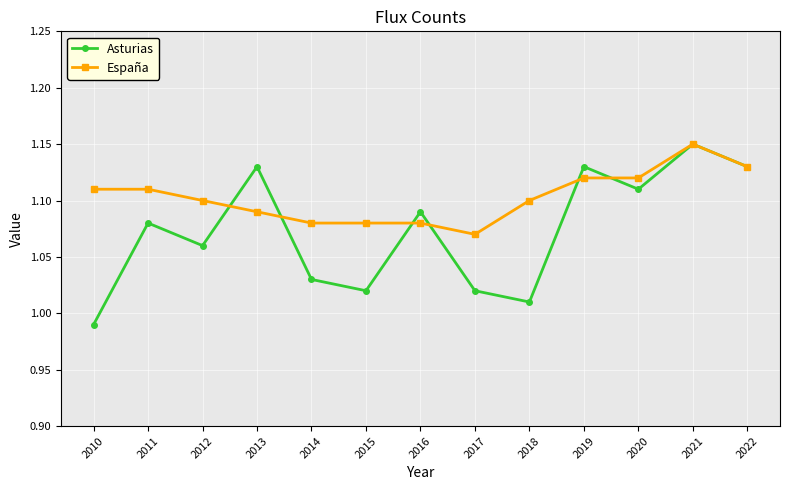

True or false: Asturias and España cross at least once.

True